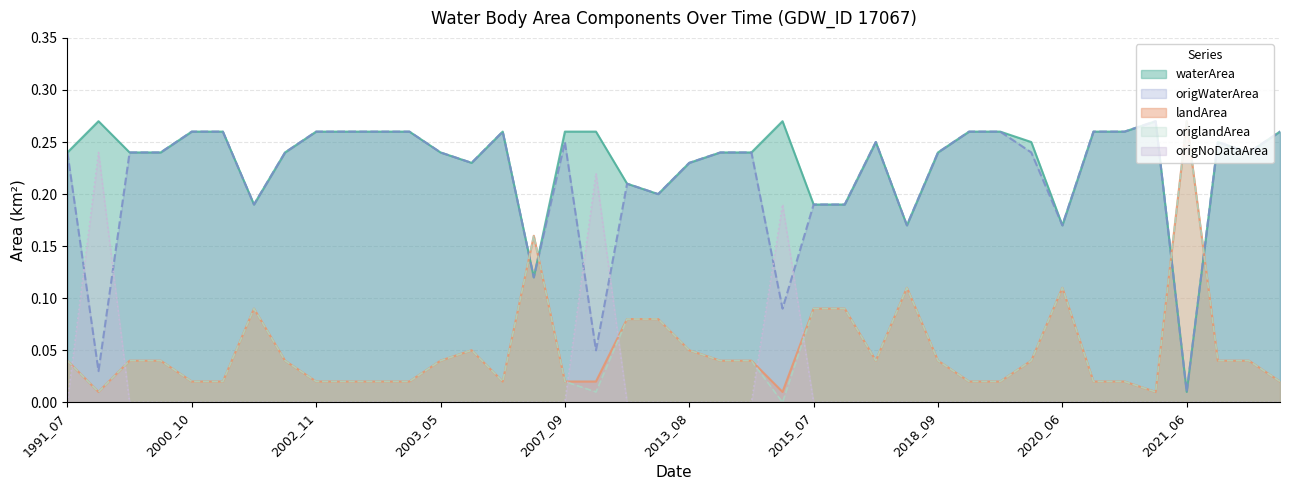

At which label is landArea closest to 0?

1993_10